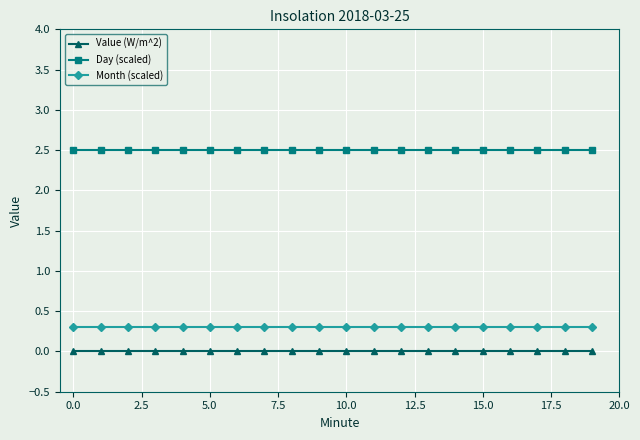

Rank the series by their maximum value, from lowest to highest.

Value (W/m^2), Month (scaled), Day (scaled)